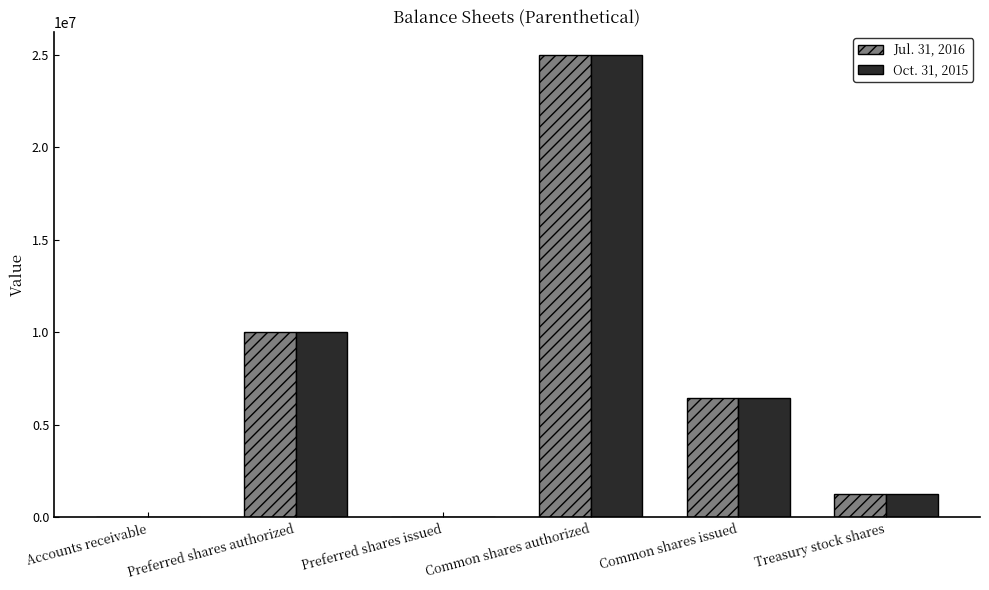

Where is Jul. 31, 2016 nearest to the value 12500000?

Preferred shares authorized